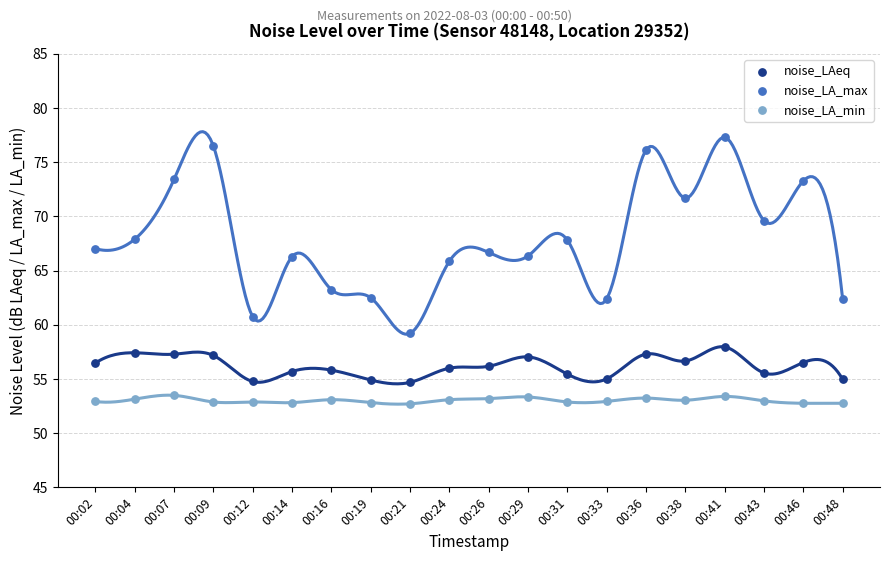

Which series reaches the maximum Y coordinate?

noise_LA_max